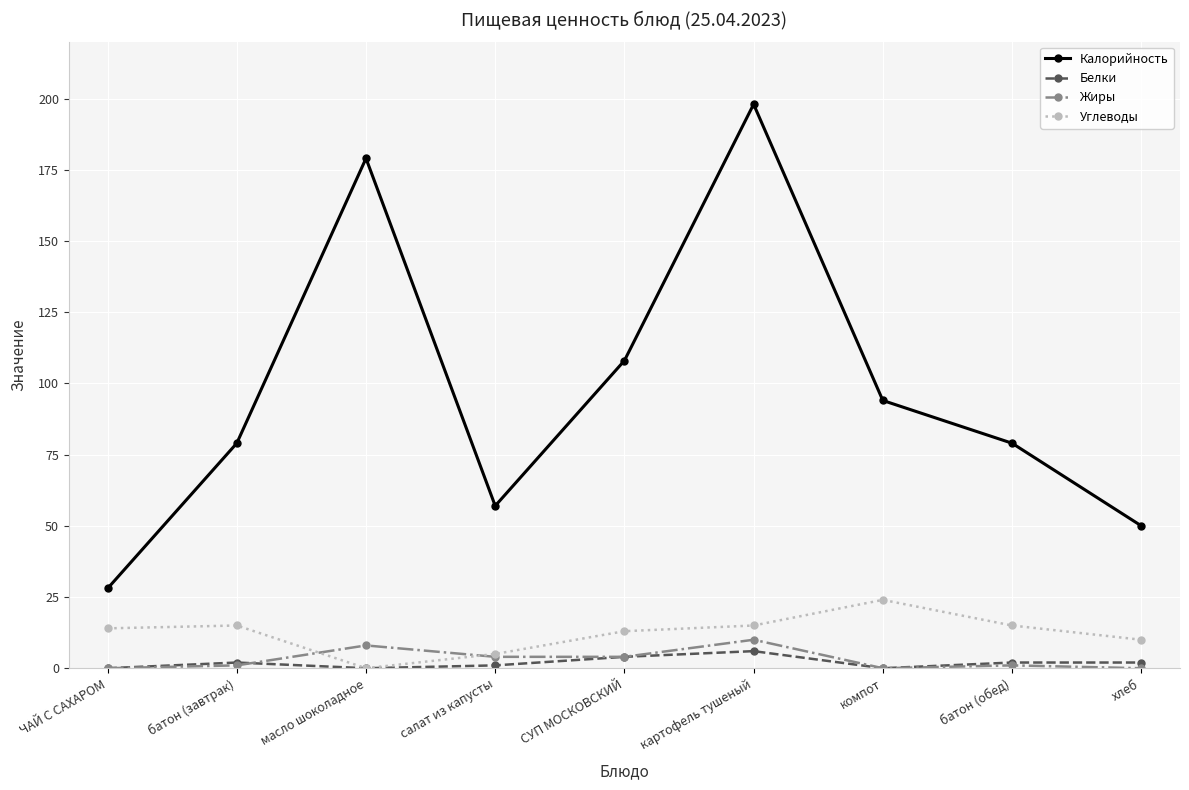

Reading left to right, extract all data points from this chart.

Калорийность: ЧАЙ С САХАРОМ=28	батон (завтрак)=79	масло шоколадное=179	салат из капусты=57	СУП МОСКОВСКИЙ=108	картофель тушеный=198	компот=94	батон (обед)=79	хлеб=50
Белки: ЧАЙ С САХАРОМ=0	батон (завтрак)=2	масло шоколадное=0	салат из капусты=1	СУП МОСКОВСКИЙ=4	картофель тушеный=6	компот=0	батон (обед)=2	хлеб=2
Жиры: ЧАЙ С САХАРОМ=0	батон (завтрак)=1	масло шоколадное=8	салат из капусты=4	СУП МОСКОВСКИЙ=4	картофель тушеный=10	компот=0	батон (обед)=1	хлеб=0
Углеводы: ЧАЙ С САХАРОМ=14	батон (завтрак)=15	масло шоколадное=0	салат из капусты=5	СУП МОСКОВСКИЙ=13	картофель тушеный=15	компот=24	батон (обед)=15	хлеб=10